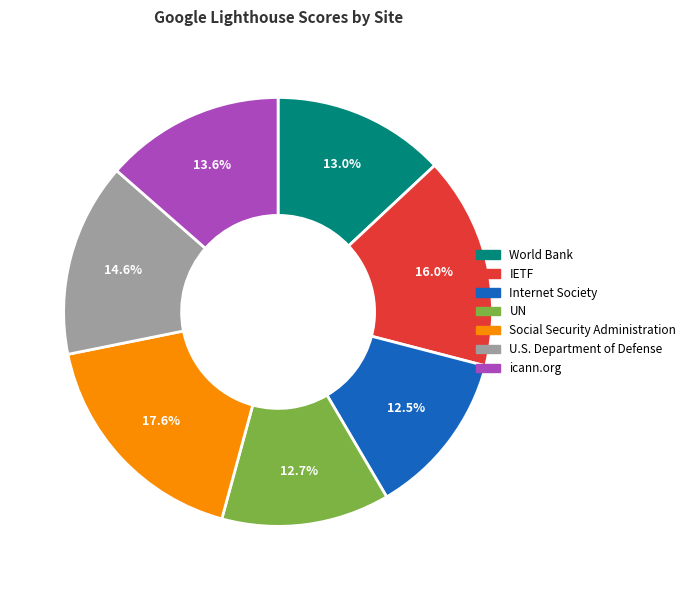

The icann.org slice represents 3% of the pie. True or false?

False